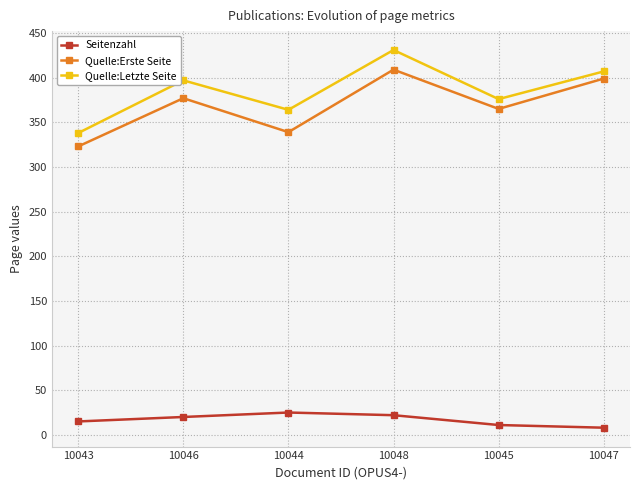

True or false: Seitenzahl has more than 2 points higher than both neighbors.

False